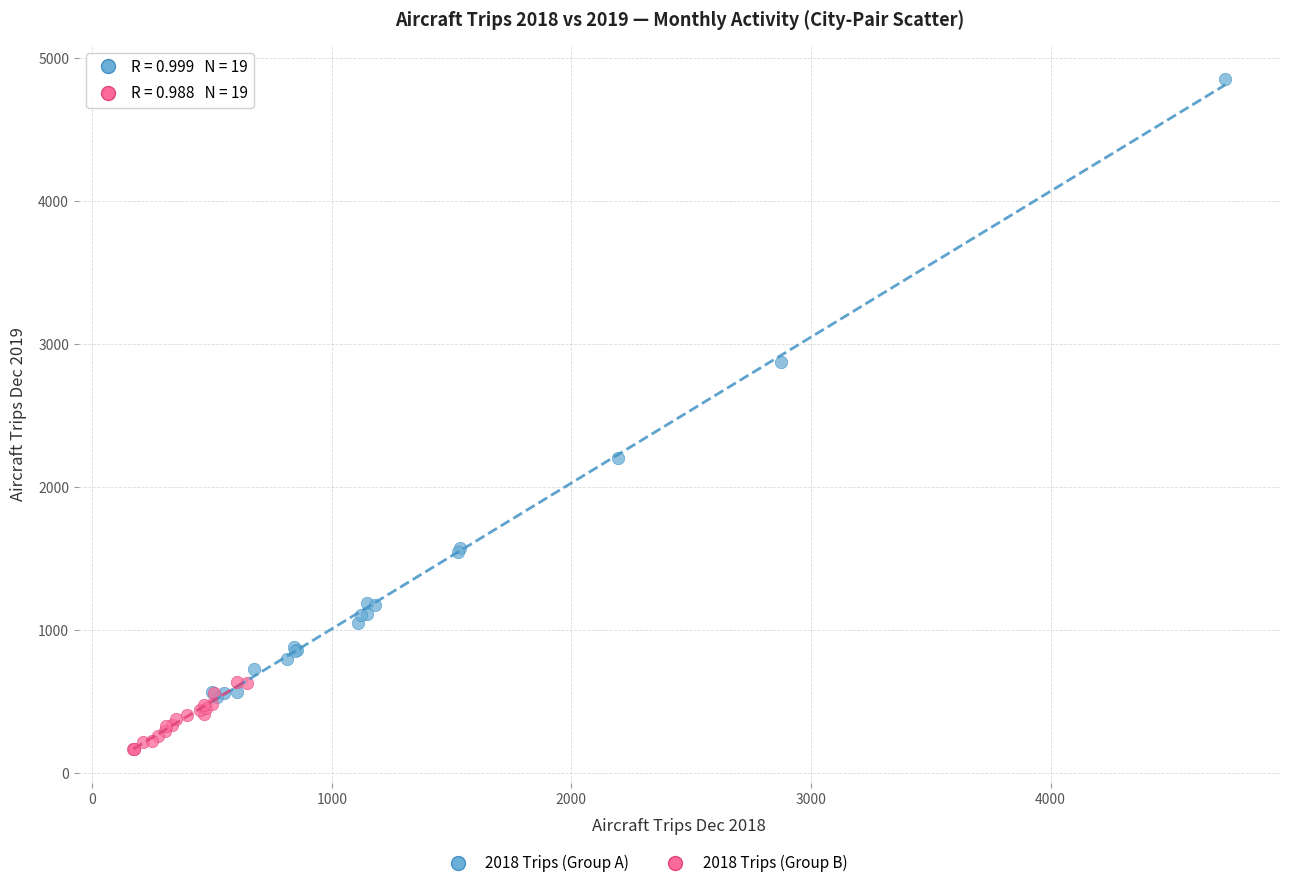

Which series has the largest Y range (max minus min)?

2018 Trips (Group A)